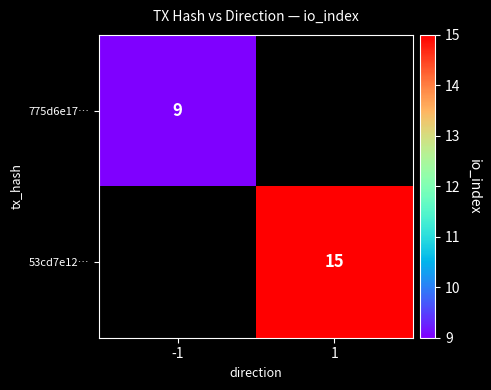

Is the value of 53cd7e12… at 1 greater than the value of 775d6e17… at -1?

Yes